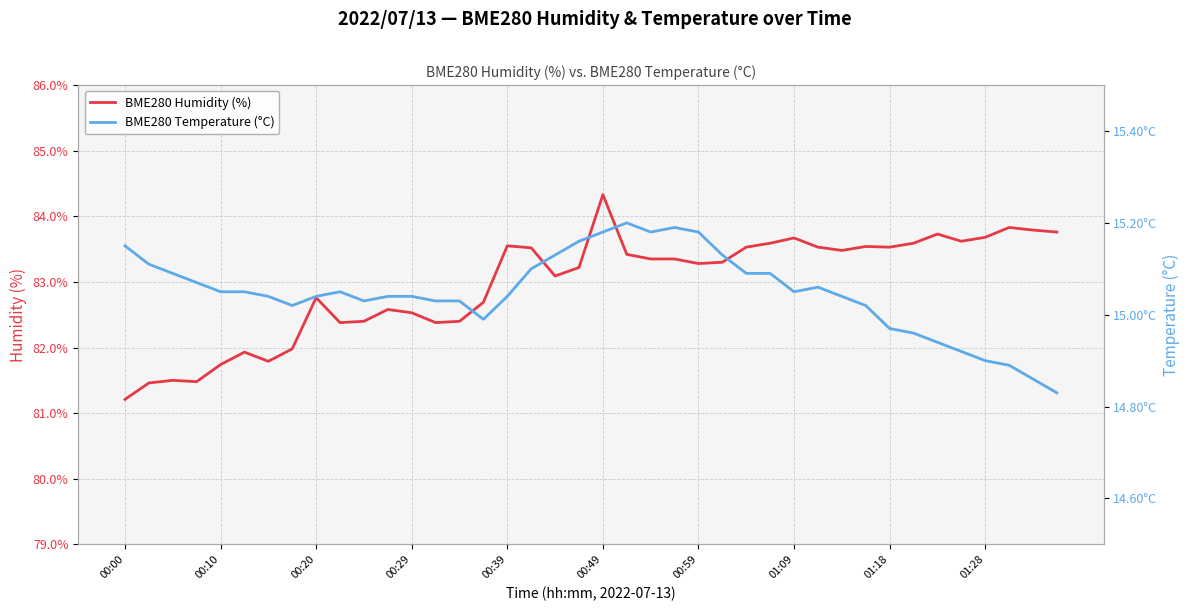

What is the average value of the BME280 Humidity (%) series?

83.0